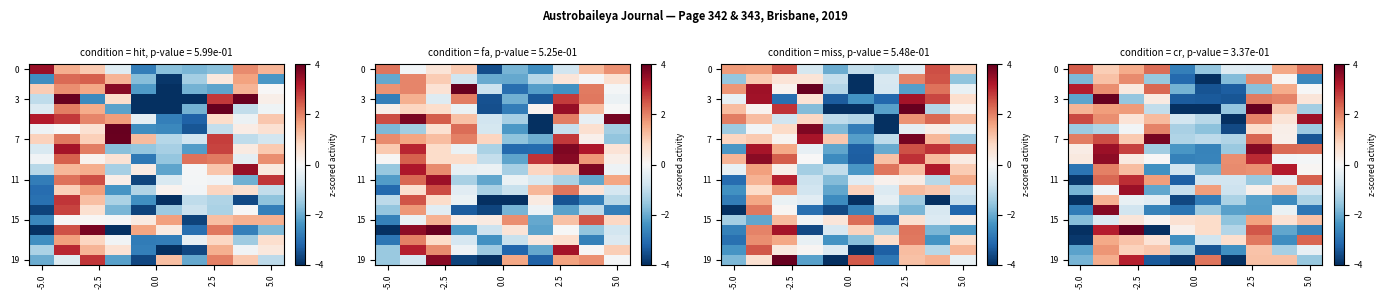

At how many categories does at least one series exceed 2?

8